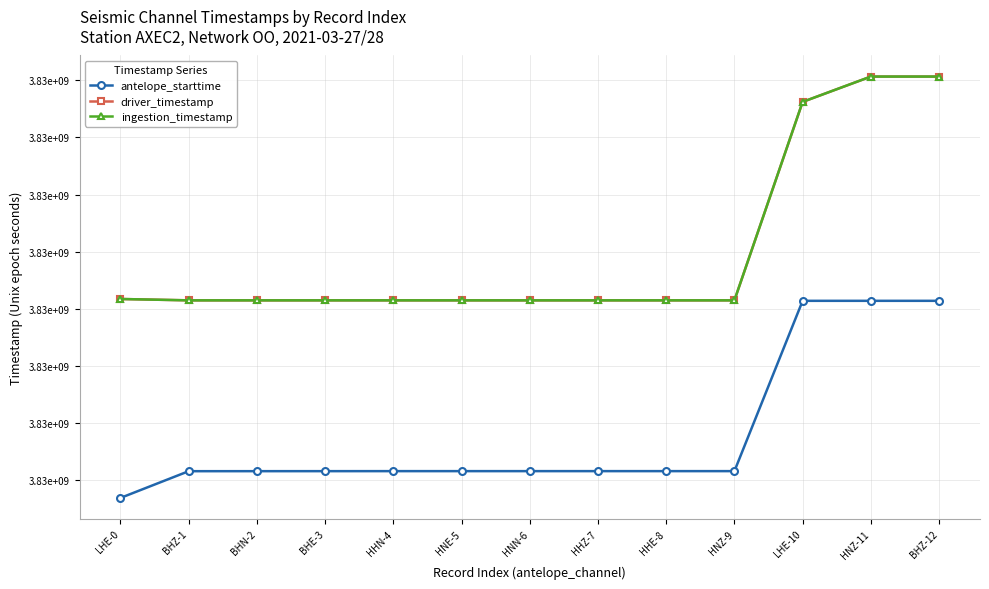

What is the total value across all series at BHE-3?

11477560946.6